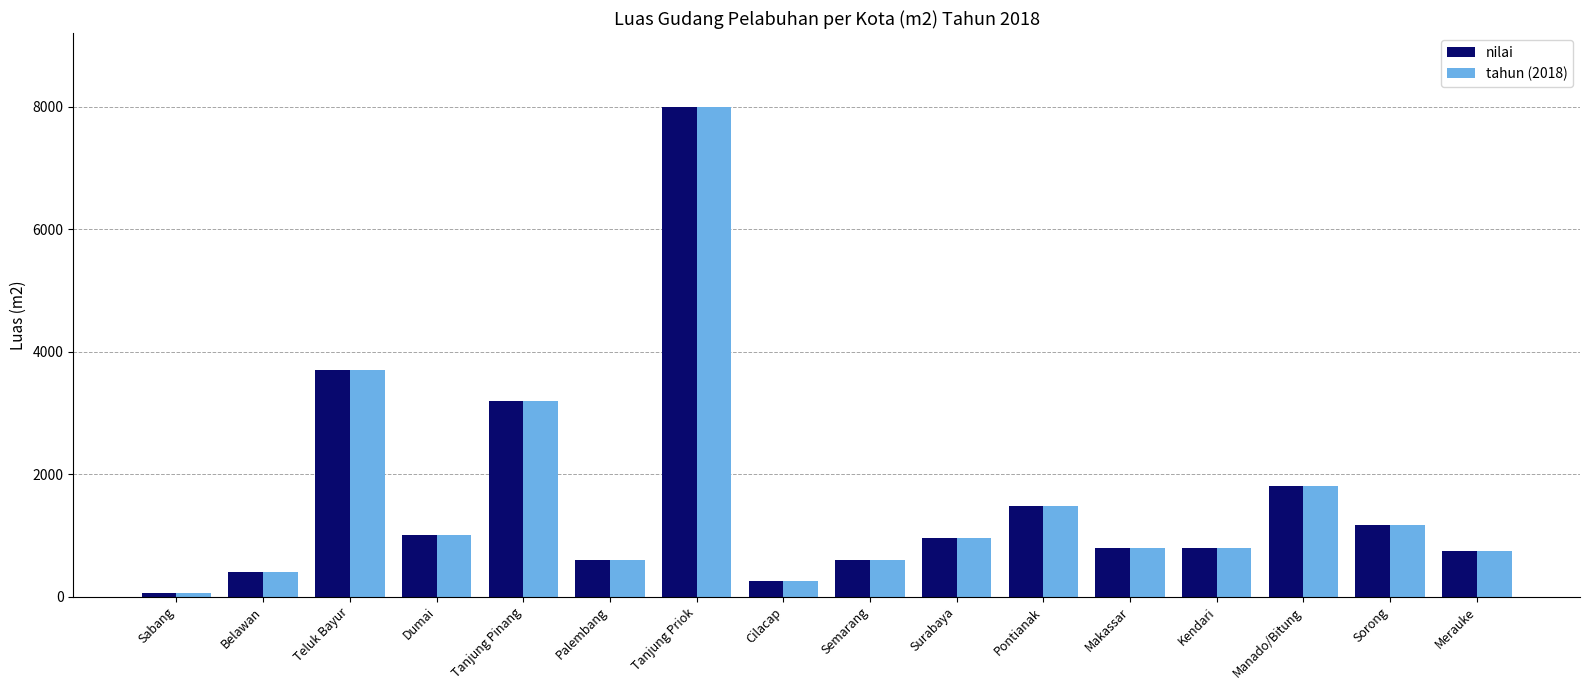

At how many categories does at least one series exceed 5429?

1